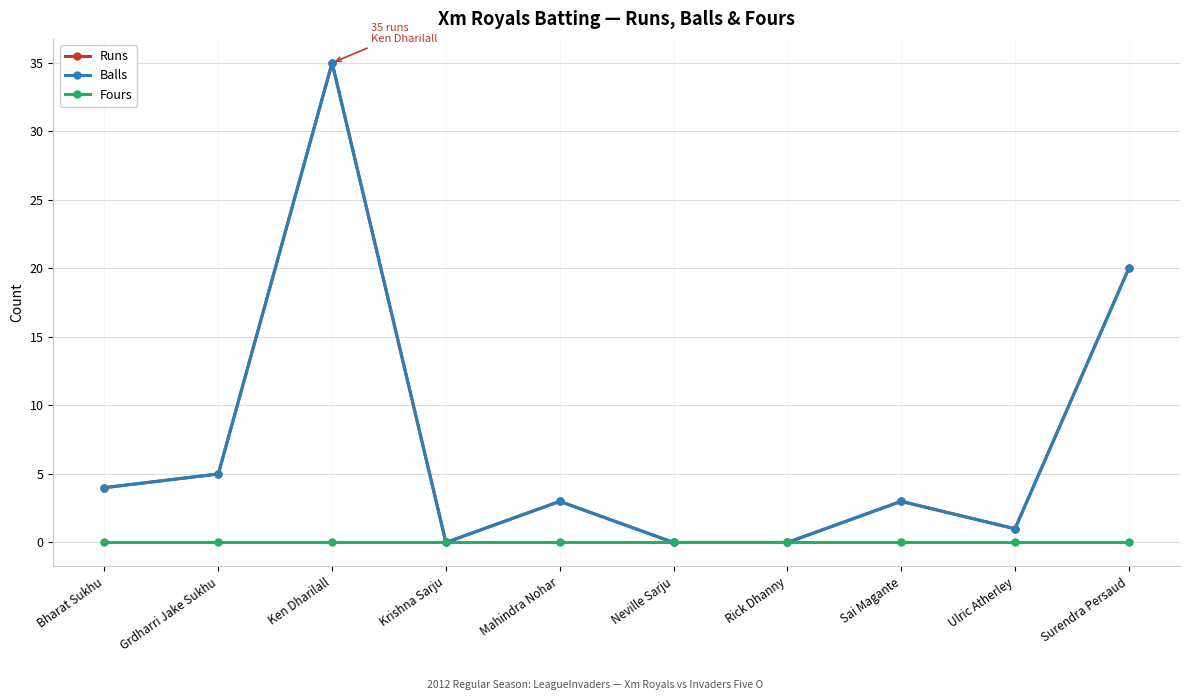

True or false: Balls and Runs cross at least once.

False